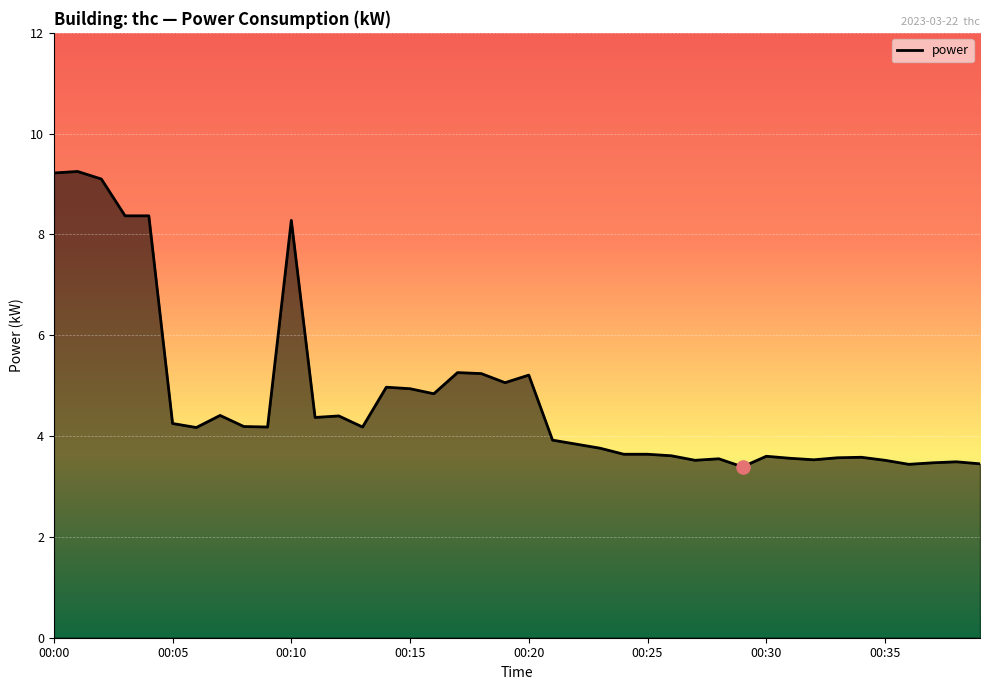

What is the difference between the maximum and minimum values?

5.9